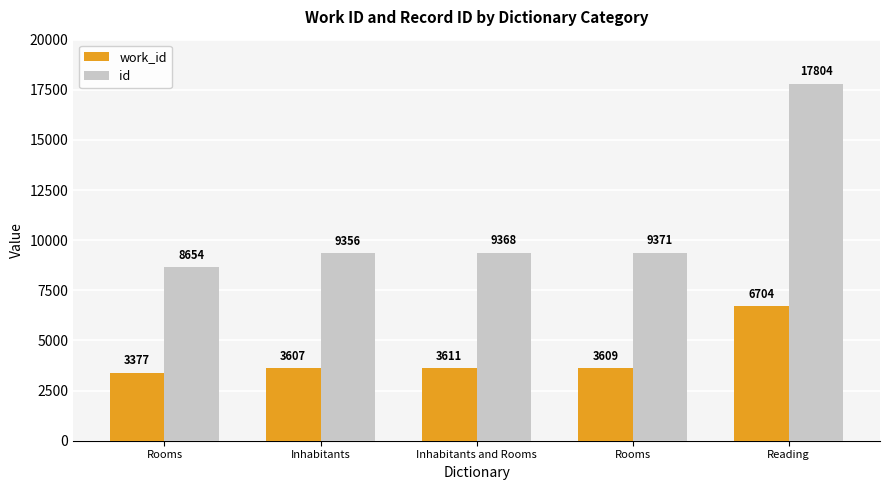

At Inhabitants, list the series in order from largest to smallest.

id, work_id